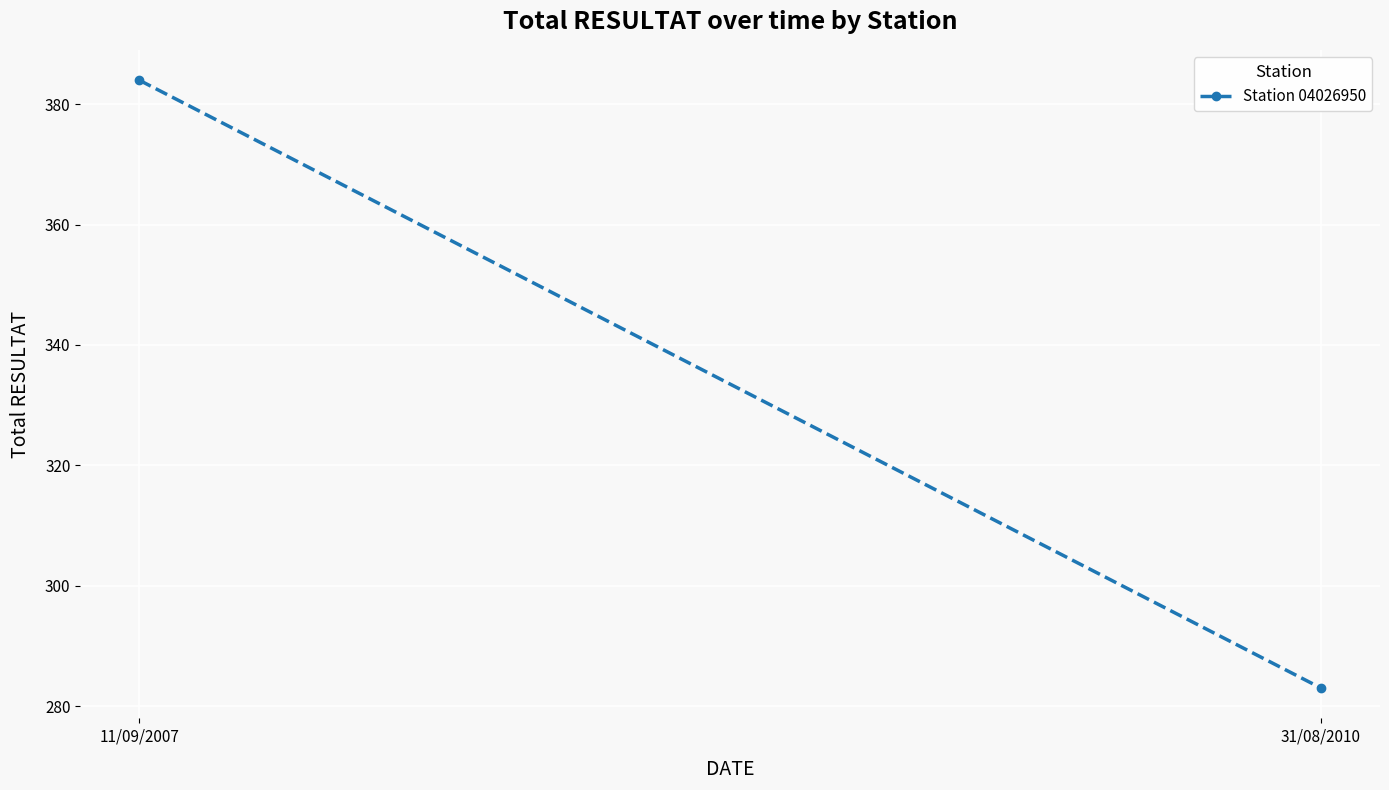

Is it true that the value at 11/09/2007 is 384?

True